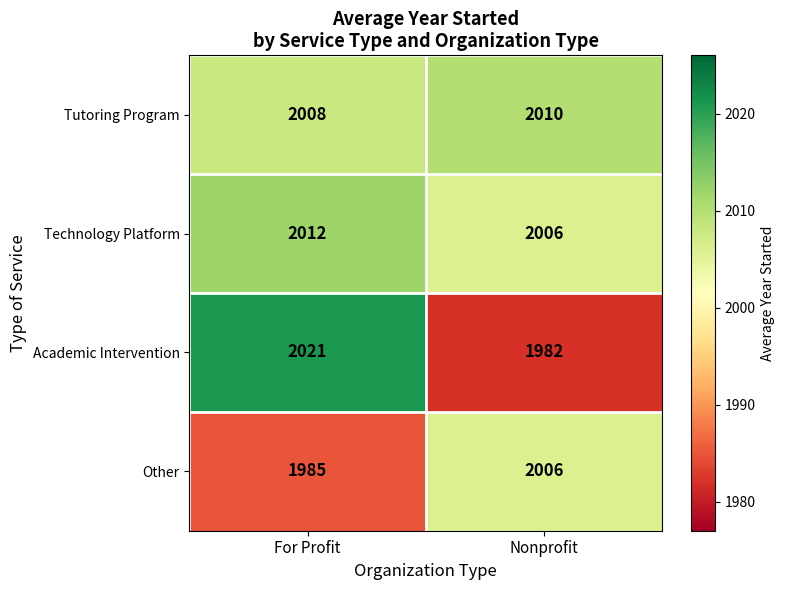

Rank the series at For Profit from lowest to highest value.

Other, Tutoring Program, Technology Platform, Academic Intervention